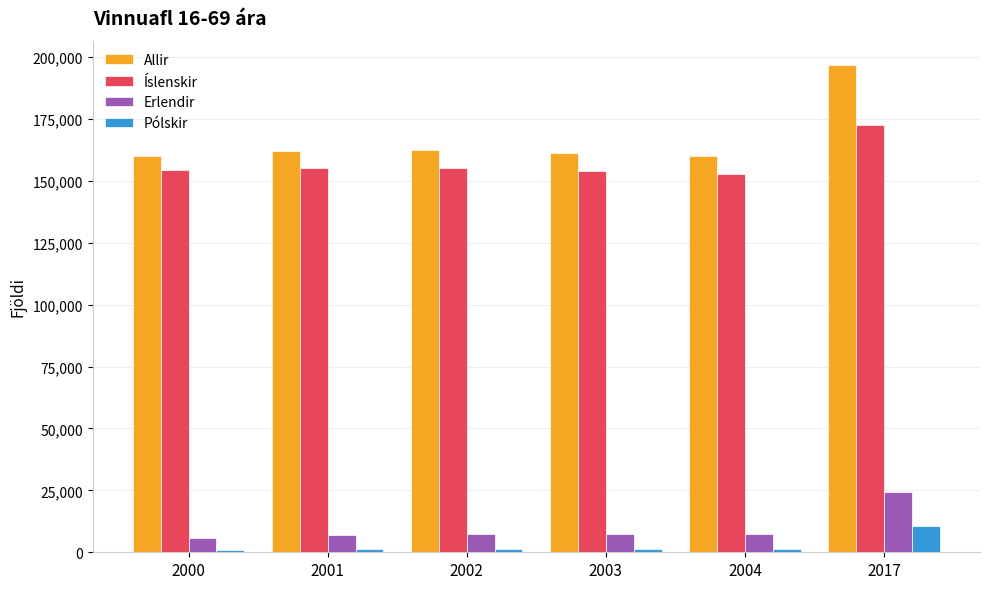

Which series changed the most between 2001 and 2017?

Allir